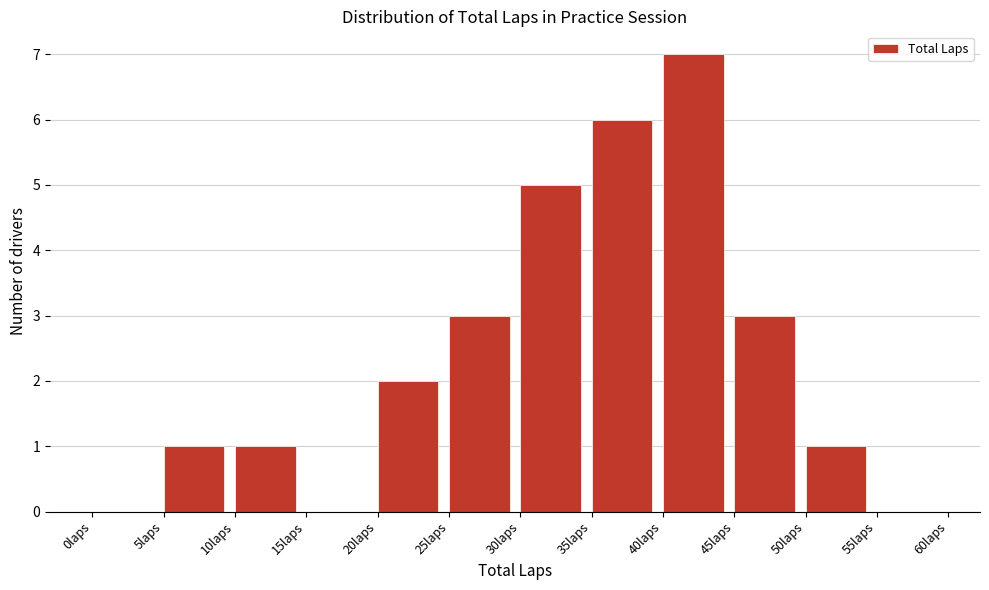

Over which range of the x-axis is the bar tallest?

40 to 45